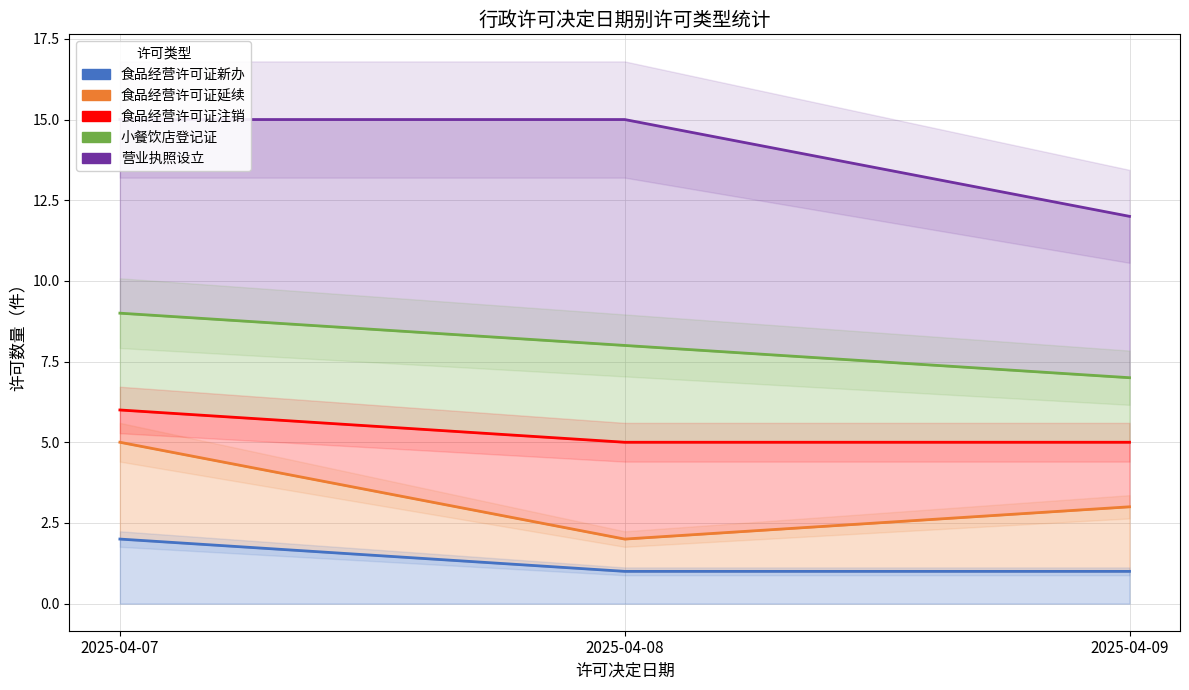

How many values in the 食品经营许可证延续 series are below 3?

1